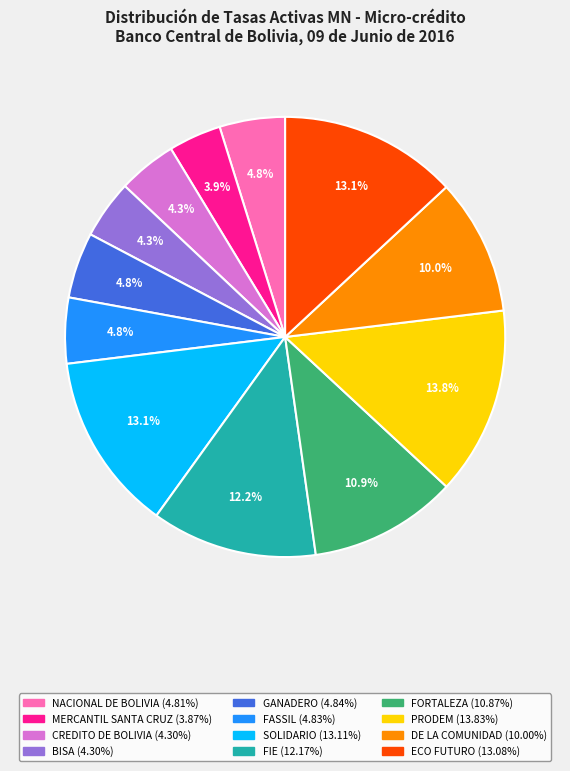

What portion of the pie excludes GANADERO?

95.2%